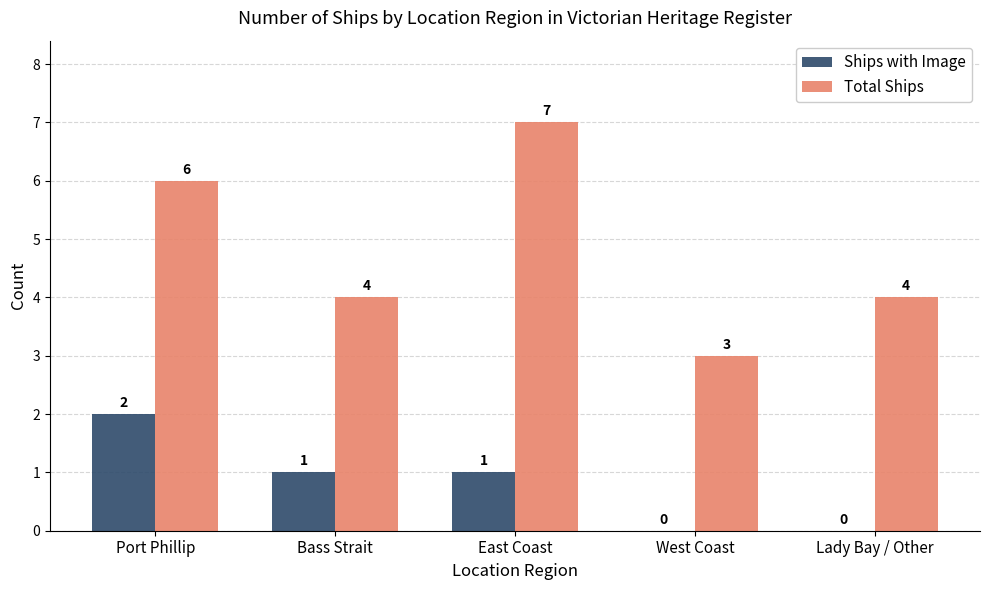

Is the value of Ships with Image at West Coast greater than the value of Total Ships at East Coast?

No